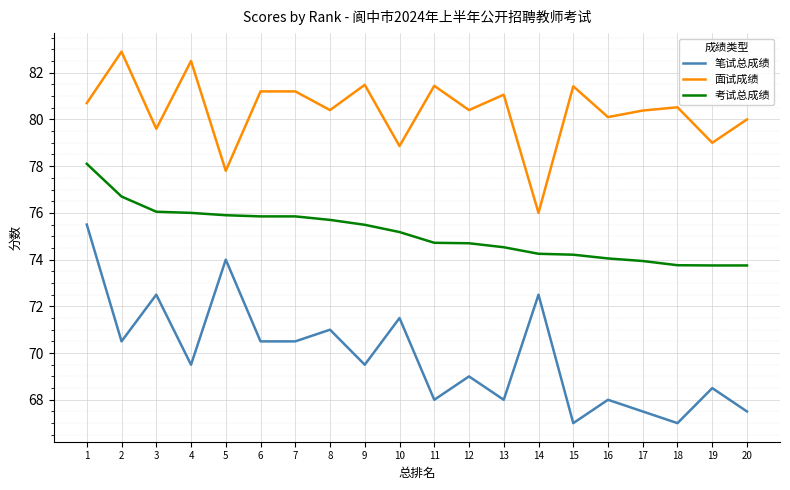

True or false: 考试总成绩 has a value of 115.1 at 3.

False